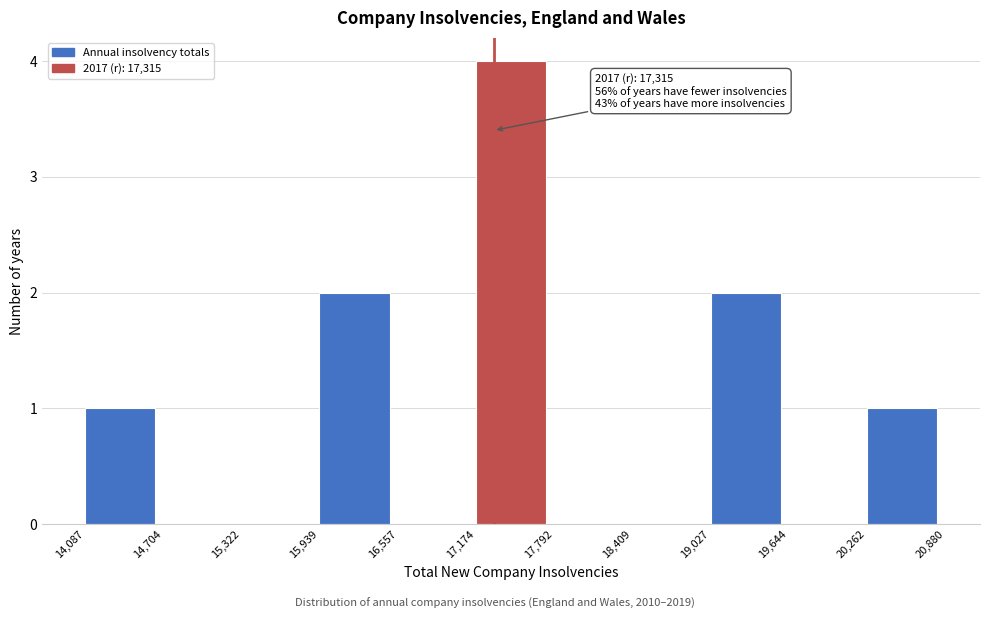

Which range on the x-axis has the tallest bar?

17,174 to 17,792